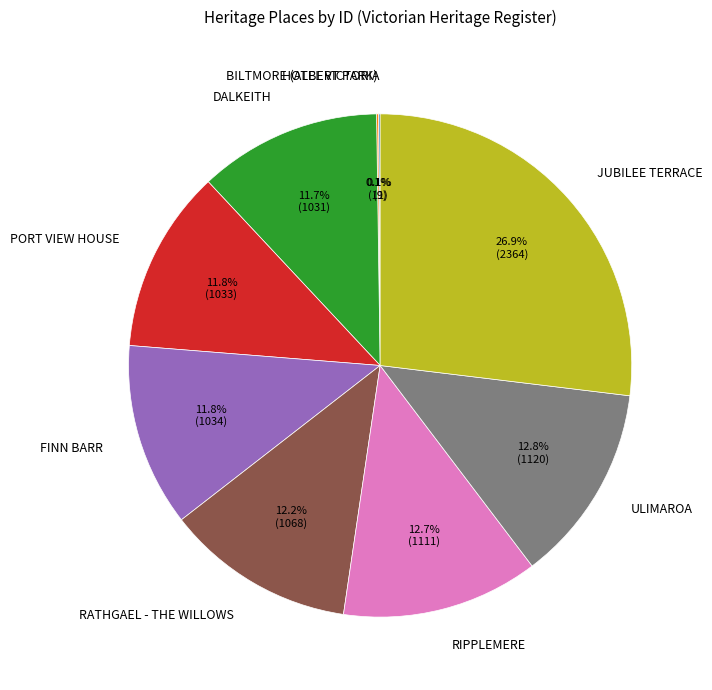

Is it true that PORT VIEW HOUSE is 1% of the pie?

False